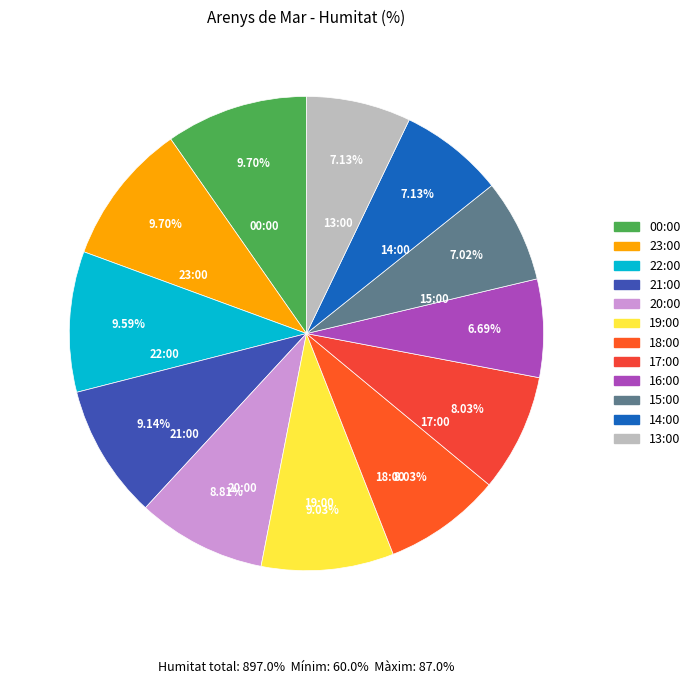

What portion of the pie excludes 23:00?

90.3%